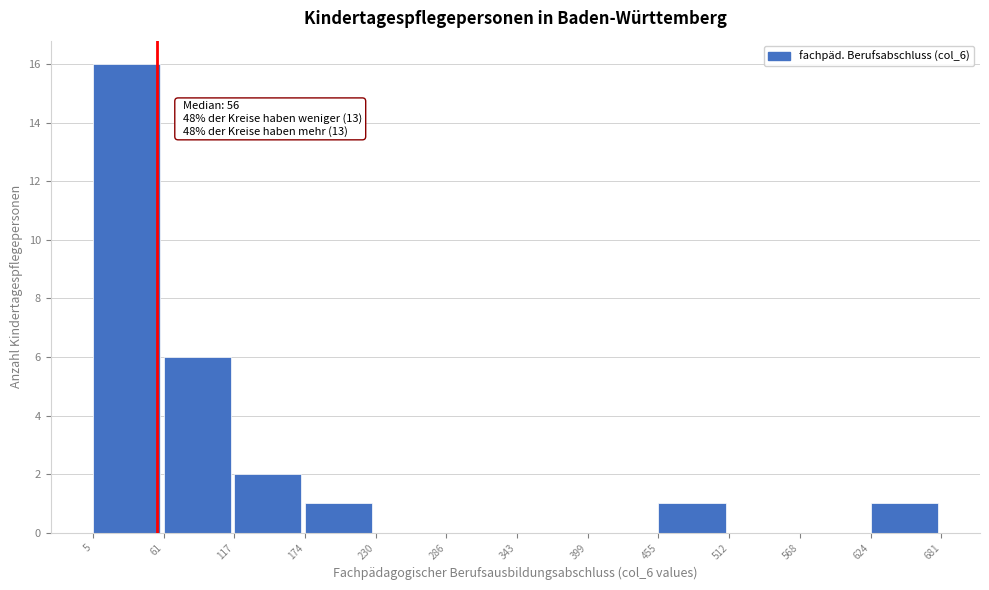

Over which range of the x-axis is the bar tallest?

5 to 61